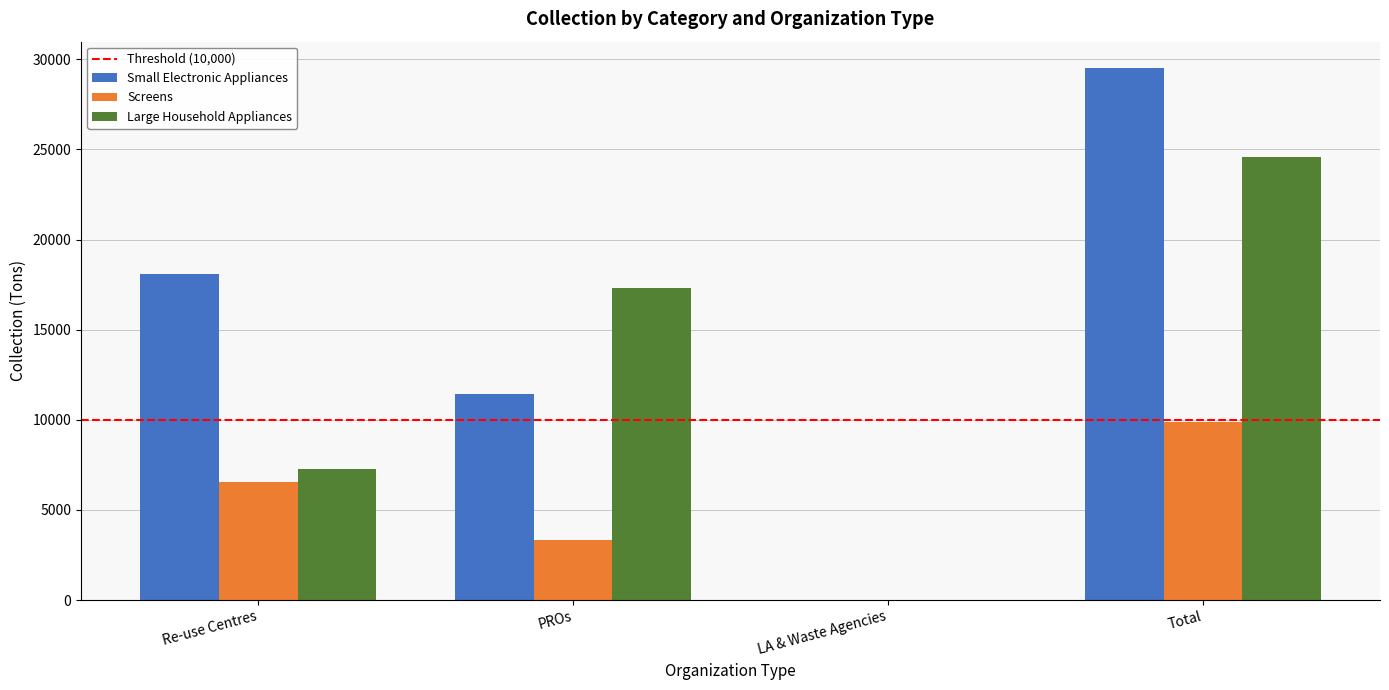

Which series changed the most between PROs and Total?

Small Electronic Appliances